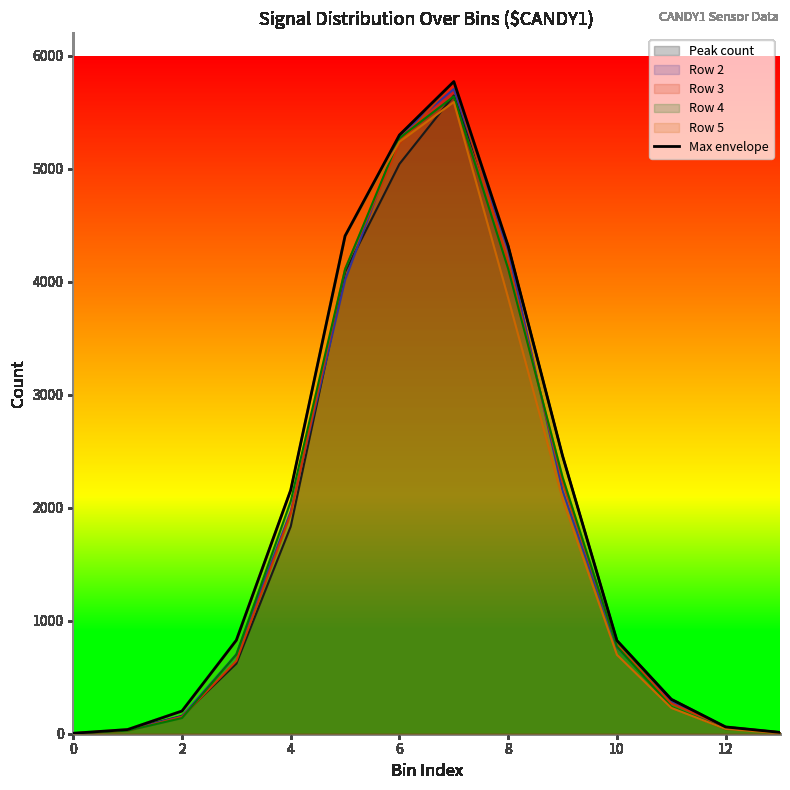

How many data points are less than 828?

7